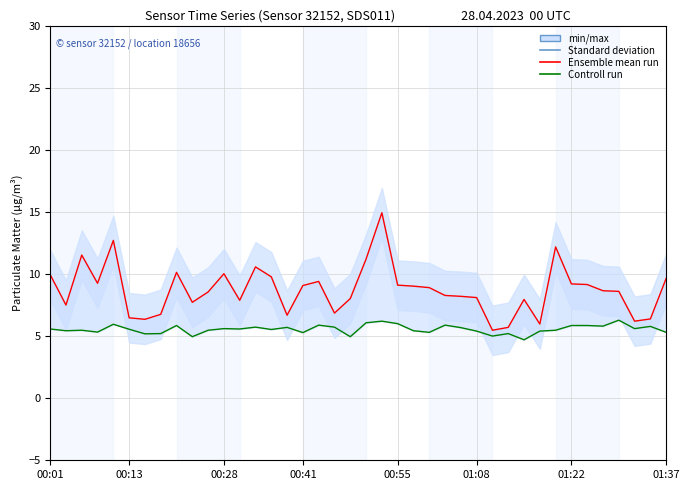

In Ensemble mean run, how many points are lower than both neighbors (excluding endpoints)?

10